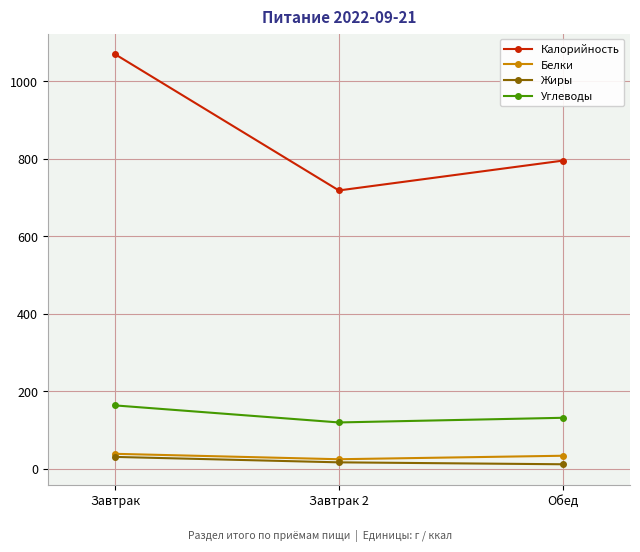

What is the greatest value displayed?

1070